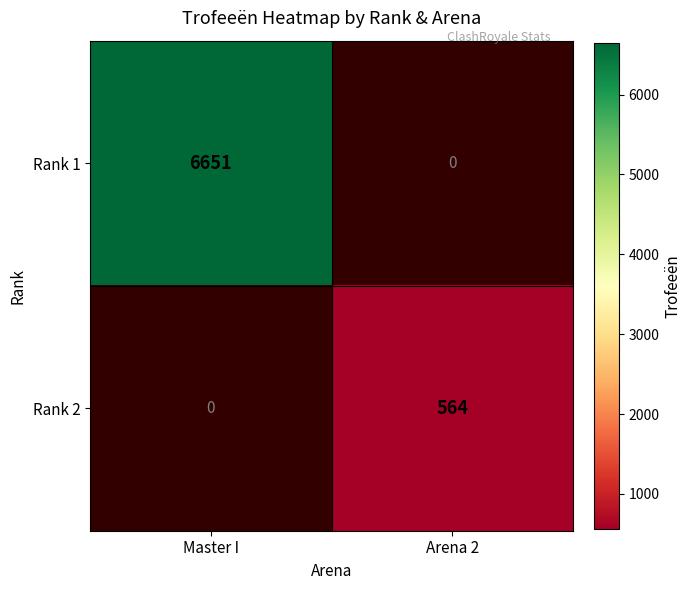

Which category has the highest value across all series?

Master I